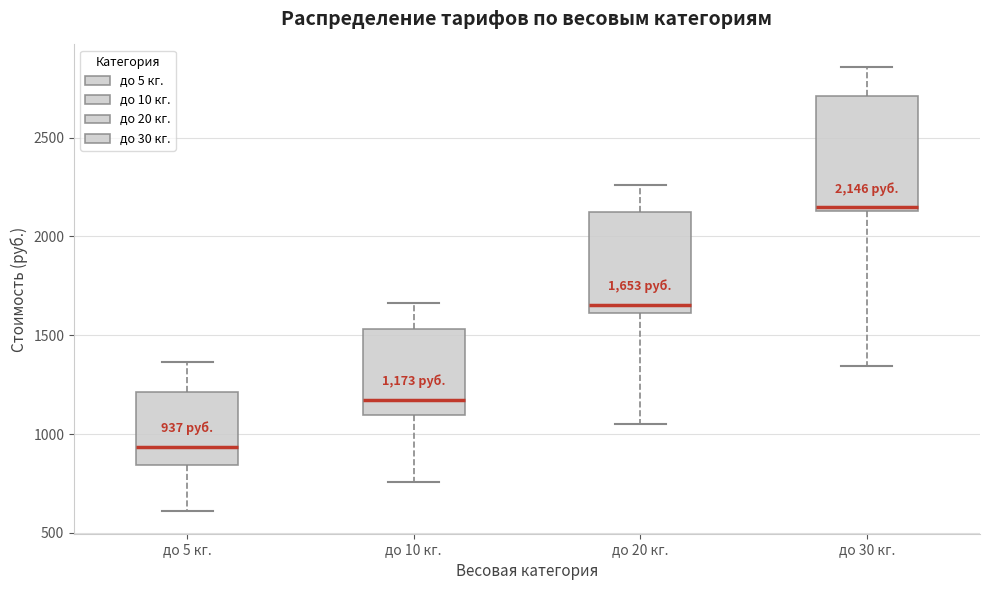

Comparing the boxes themselves (not the whiskers), which one is the tallest?

до 30 кг.